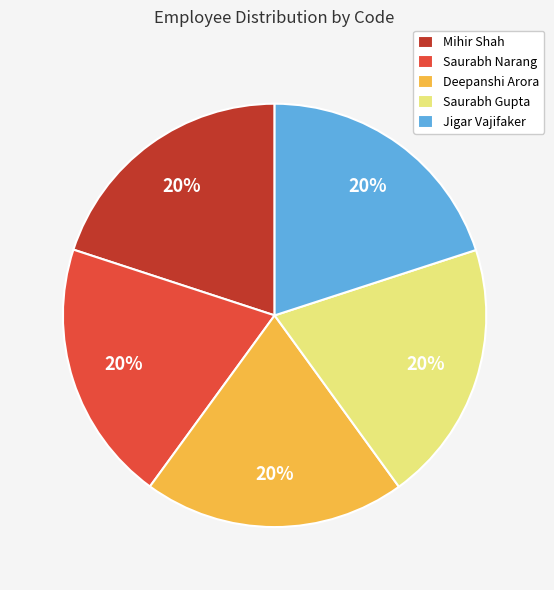

Does Deepanshi Arora account for over 50% of the chart?

No